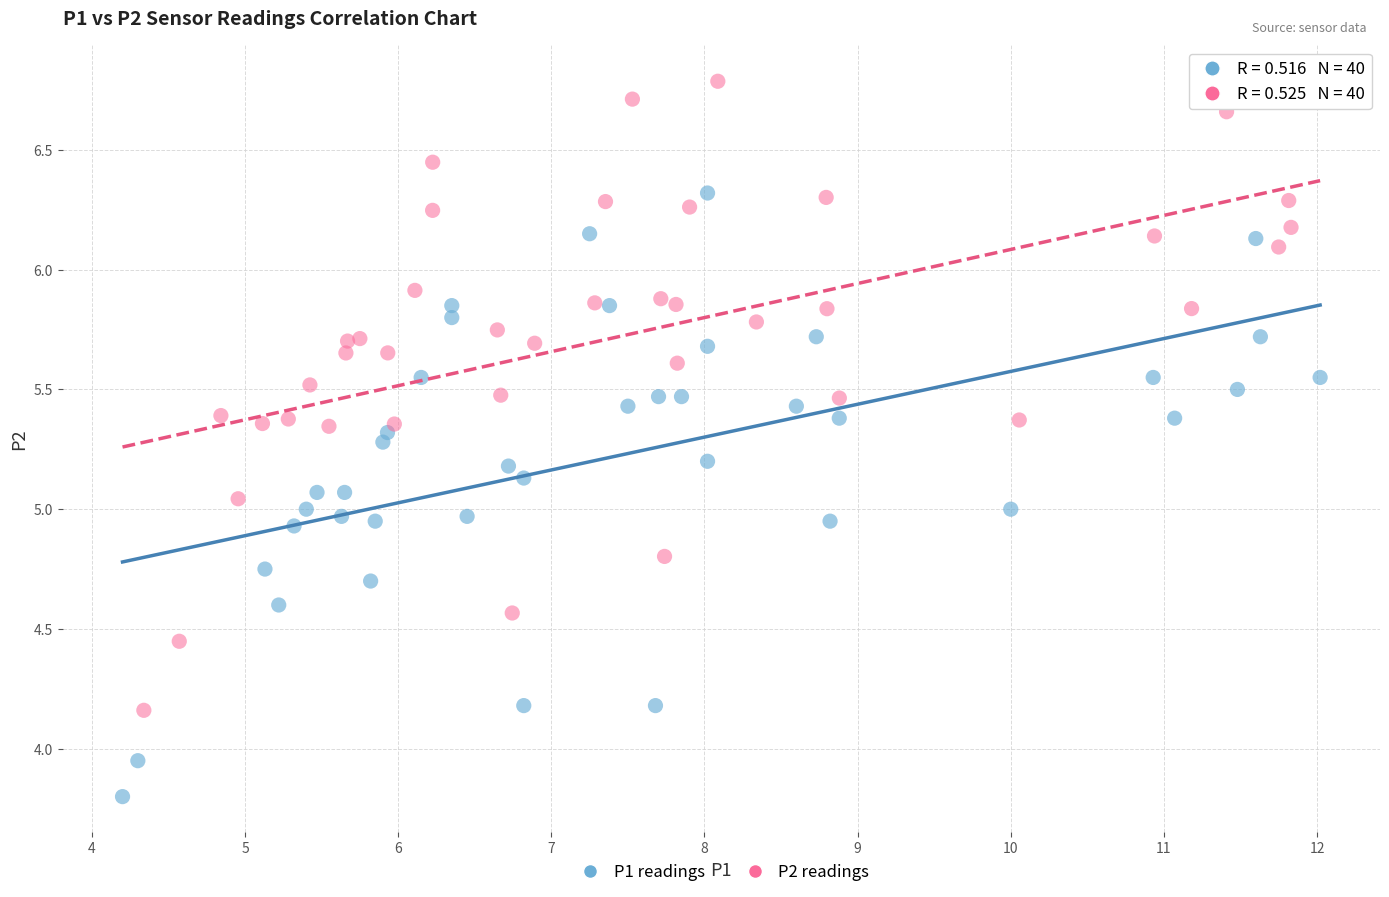

Which series has the largest Y range (max minus min)?

P2 readings